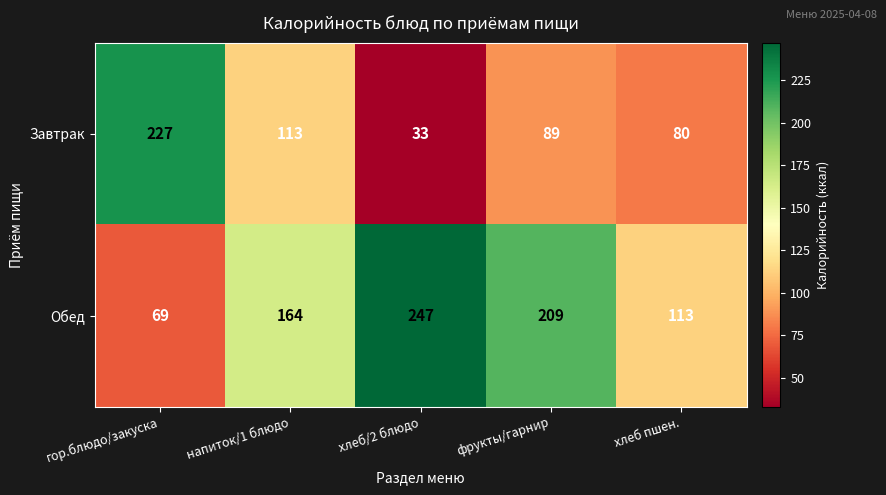

Is it true that Завтрак equals 72 at напиток/1 блюдо?

False